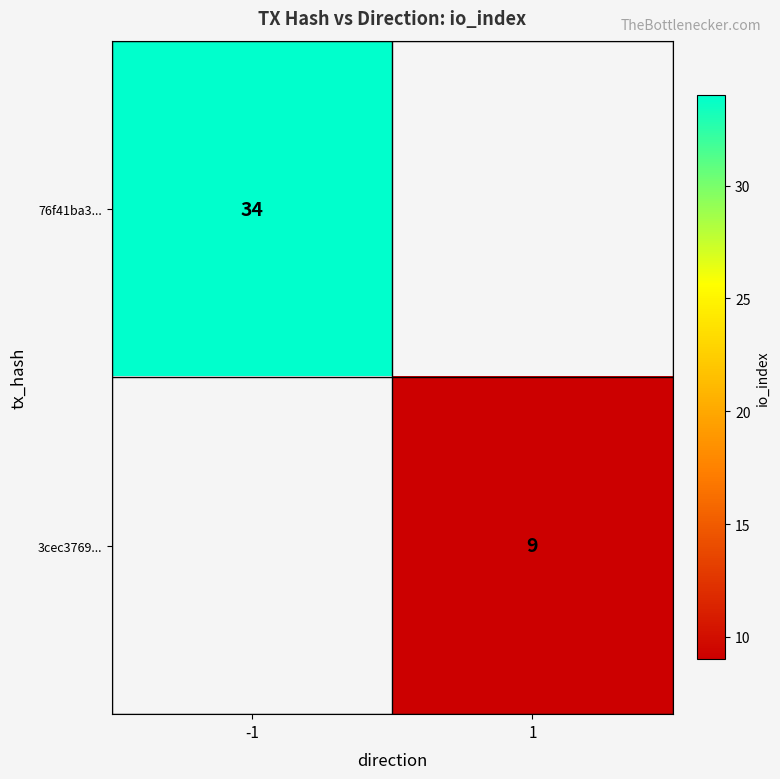

Is the value of 3cec3769... at 1 greater than the value of 76f41ba3... at -1?

No